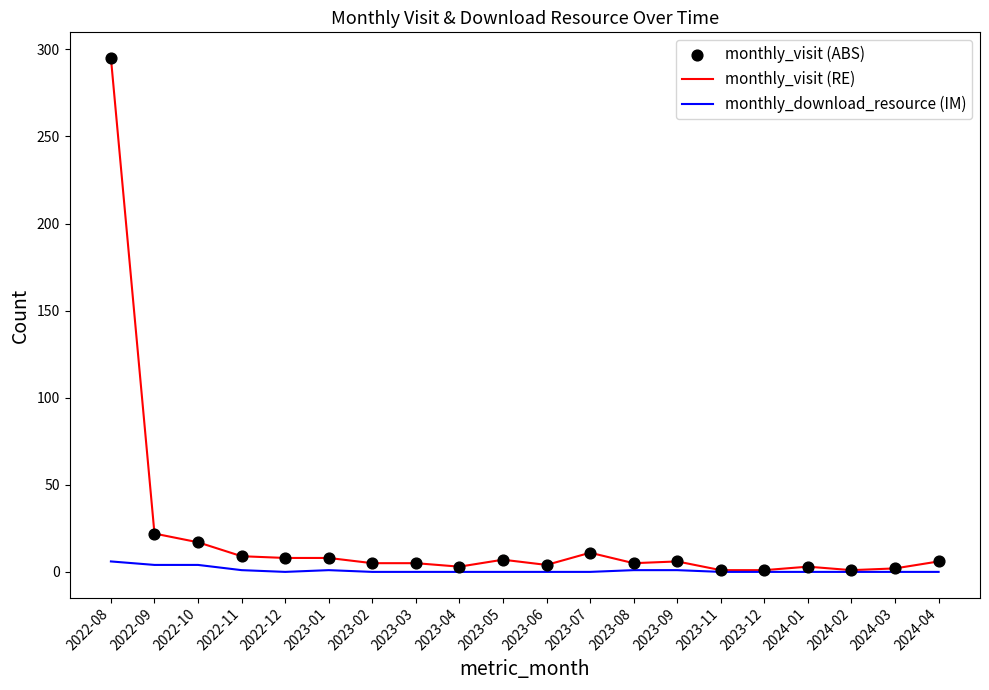

What is the total value across all series at 2023-07?

11